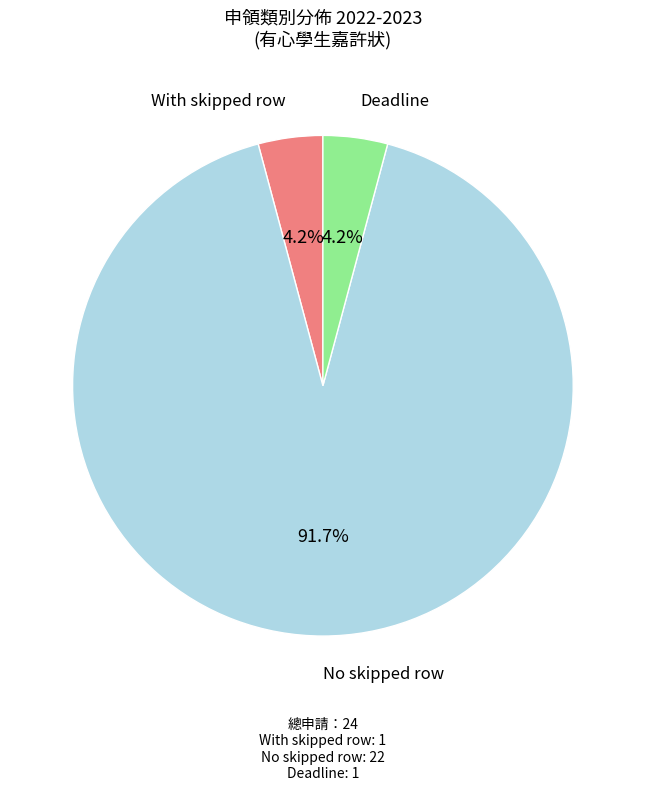

Do Deadline and With skipped row together represent more than half of the pie?

No